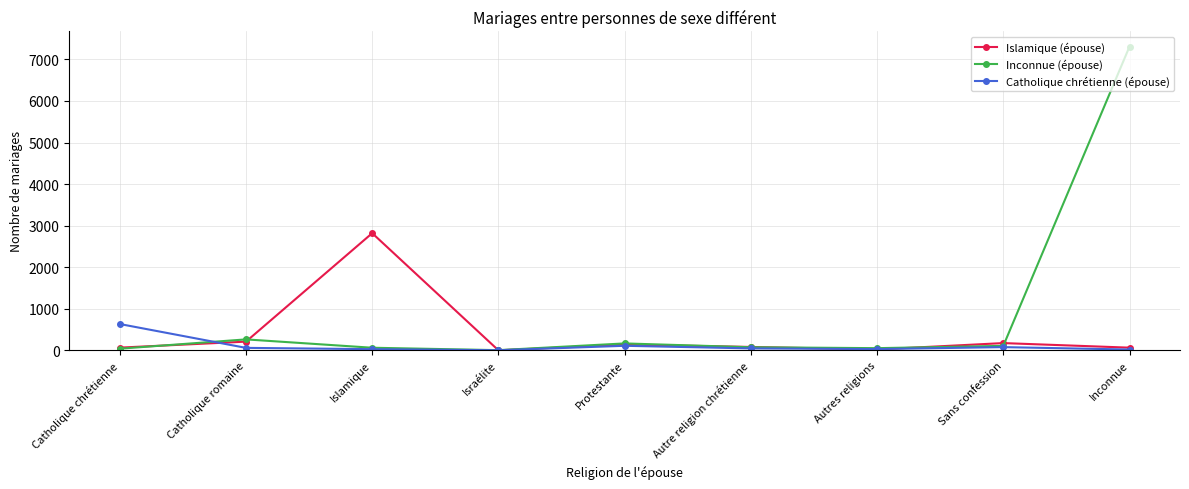

What is the label of the 5th point from the left?

Protestante